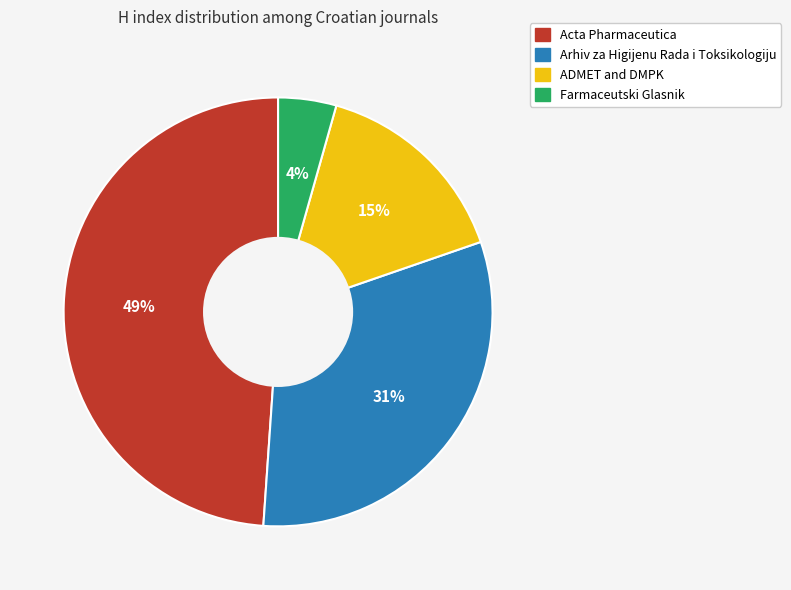

Do ADMET and DMPK and Farmaceutski Glasnik together represent more than half of the pie?

No